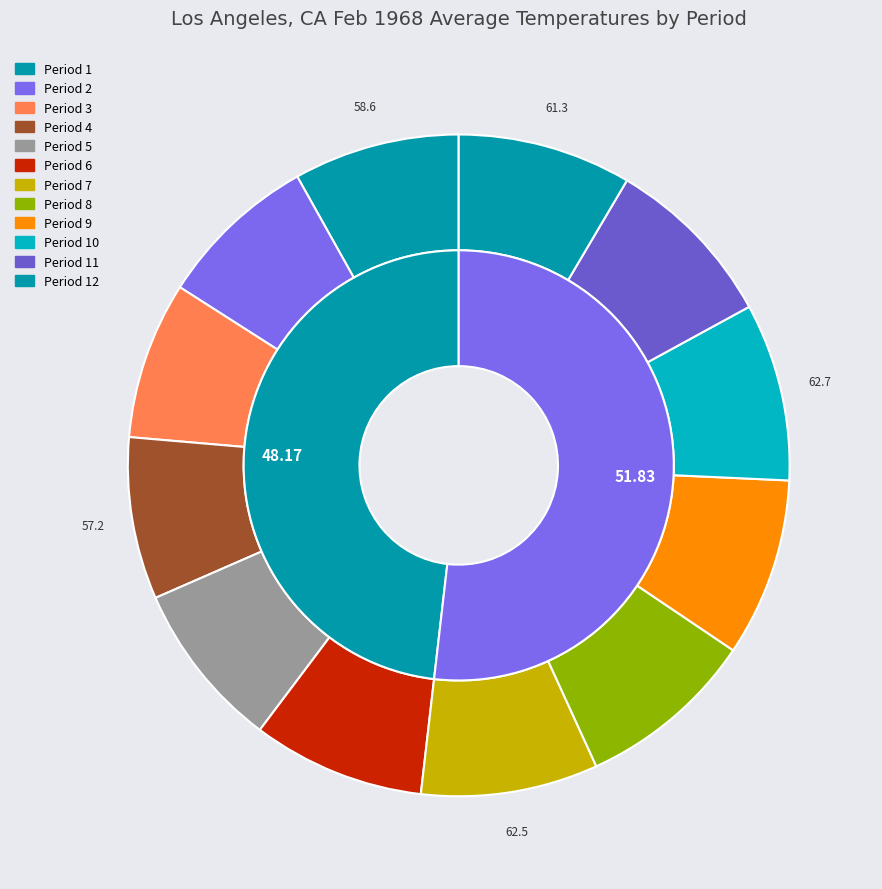

What is the change in value from Period 5 to Period 10?

+3.6